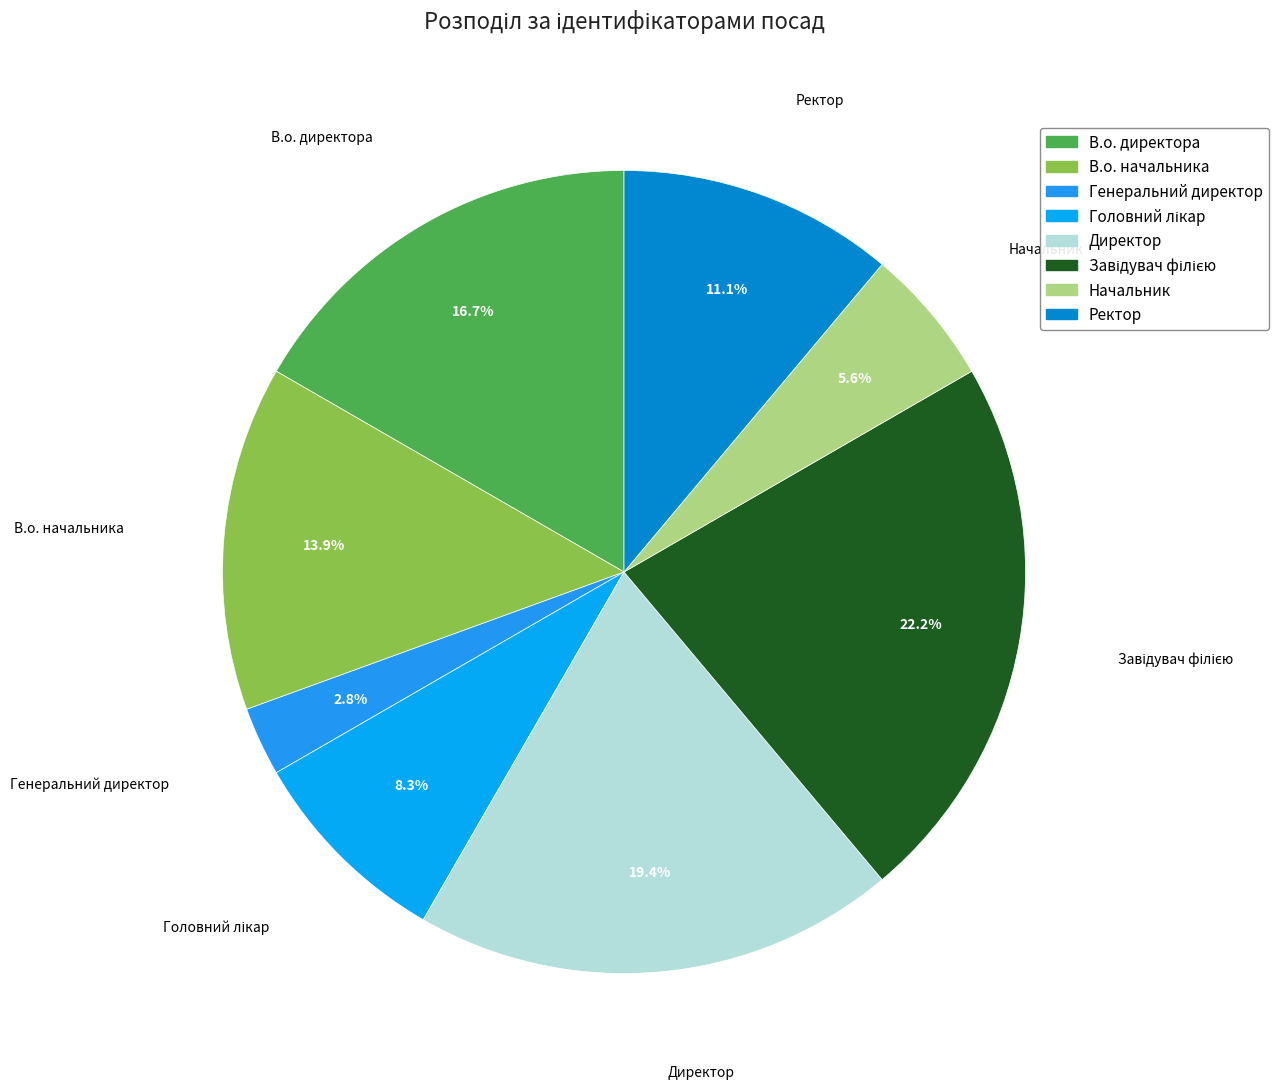

How many segments does this pie chart have?

8